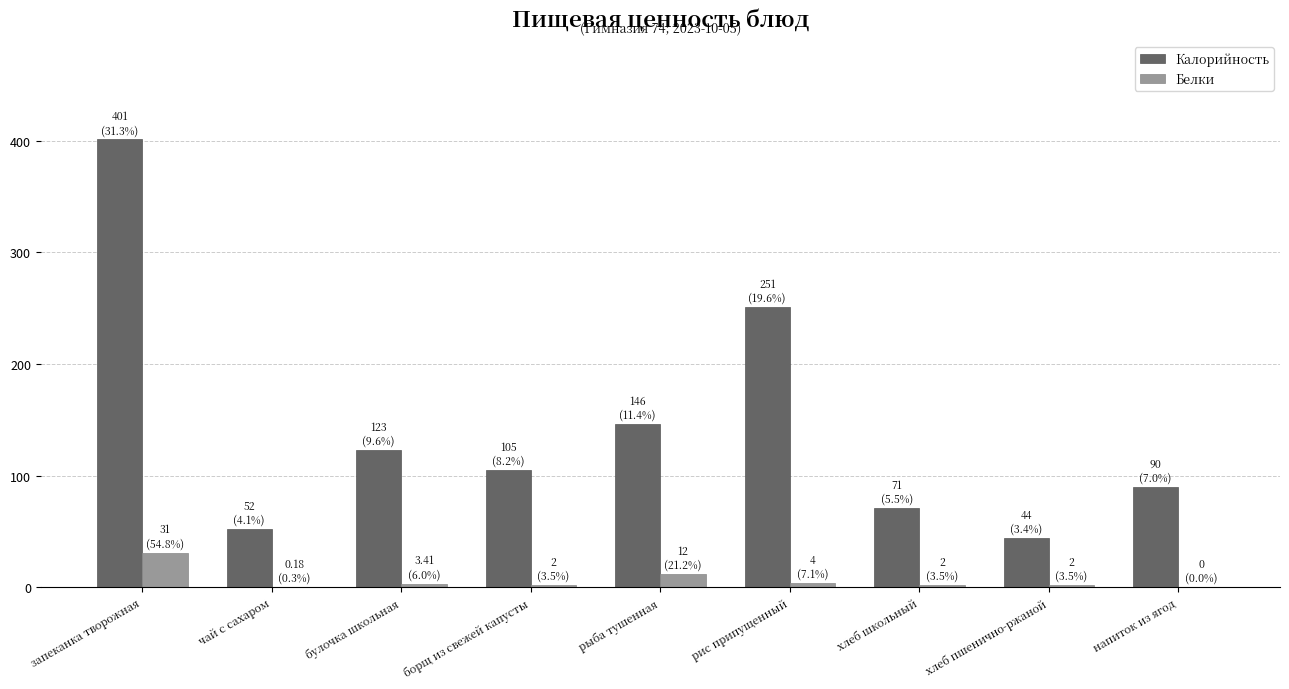

Is the value of Белки at напиток из ягод greater than the value of Калорийность at напиток из ягод?

No